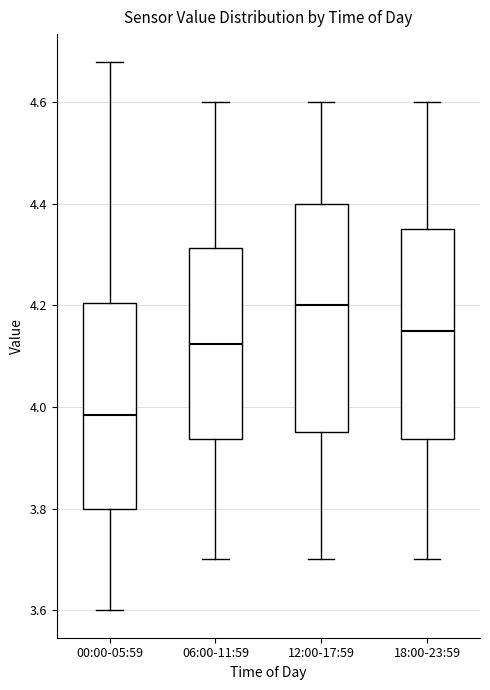

Reading left to right, transcribe this box plot: for each box, give where its median line is, the range the box spans, and where its two whiskers end, as read against the y-axis. The values are not printed on the chart, so give them approximately, as read against the axis.

00:00-05:59: median 3.98, box 3.80 to 4.20, whiskers 3.60 to 4.68
06:00-11:59: median 4.12, box 3.94 to 4.32, whiskers 3.70 to 4.60
12:00-17:59: median 4.20, box 3.96 to 4.40, whiskers 3.70 to 4.60
18:00-23:59: median 4.16, box 3.94 to 4.36, whiskers 3.70 to 4.60